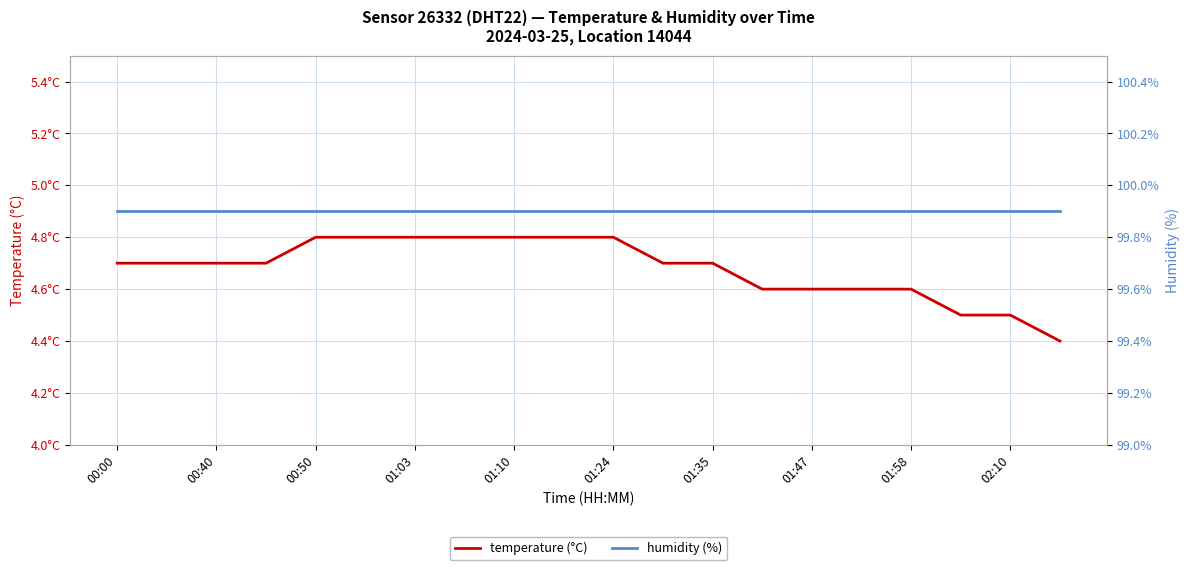

True or false: humidity (%) has a value of 172.4 at 01:47.

False